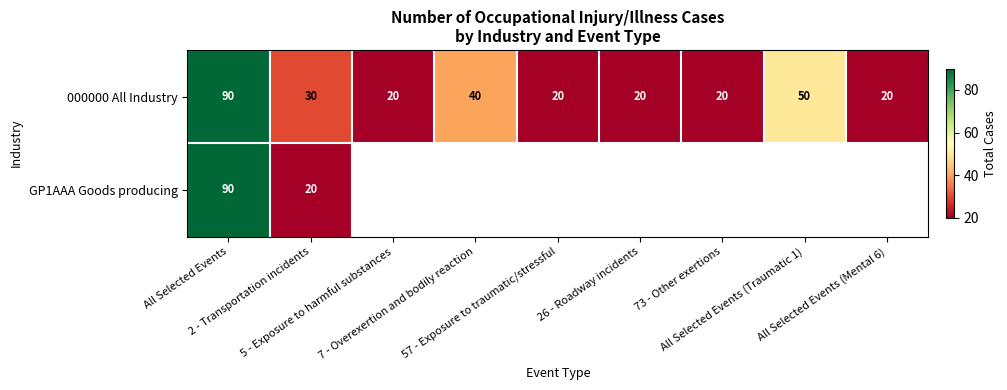

What is the average value of the 000000 All Industry series?

34